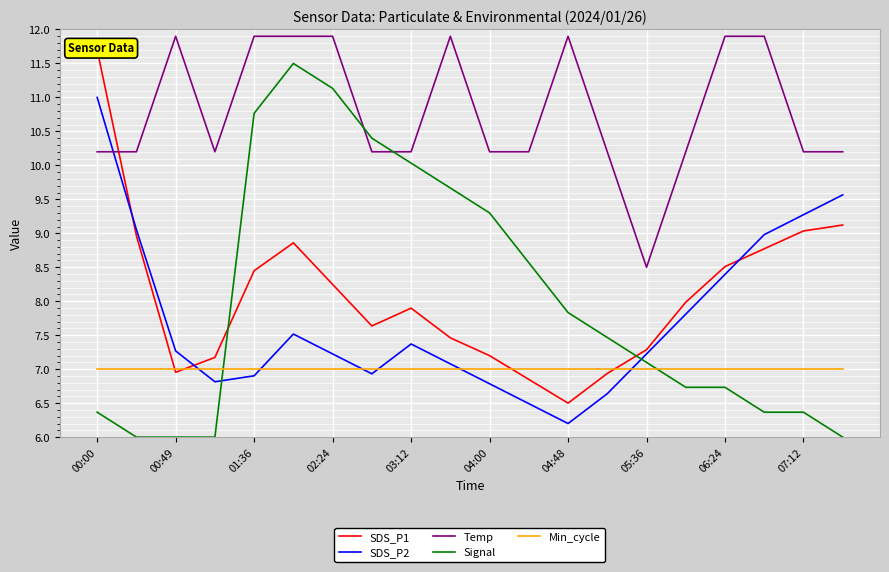

True or false: Min_cycle and Temp intersect in this chart.

False